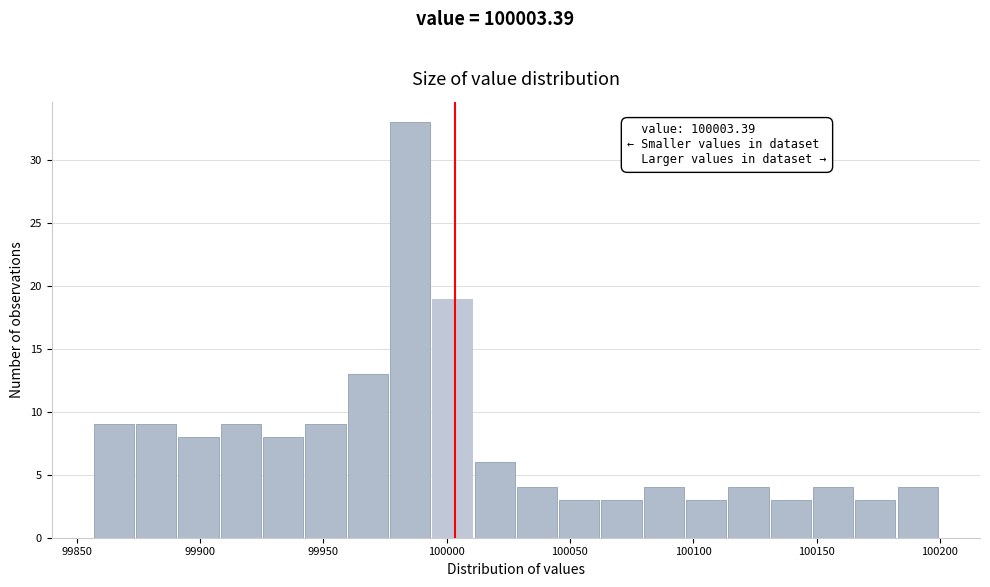

Around what value on the x-axis is the tallest bar? Give the approximate position of its centre, as read against the axis.

99985